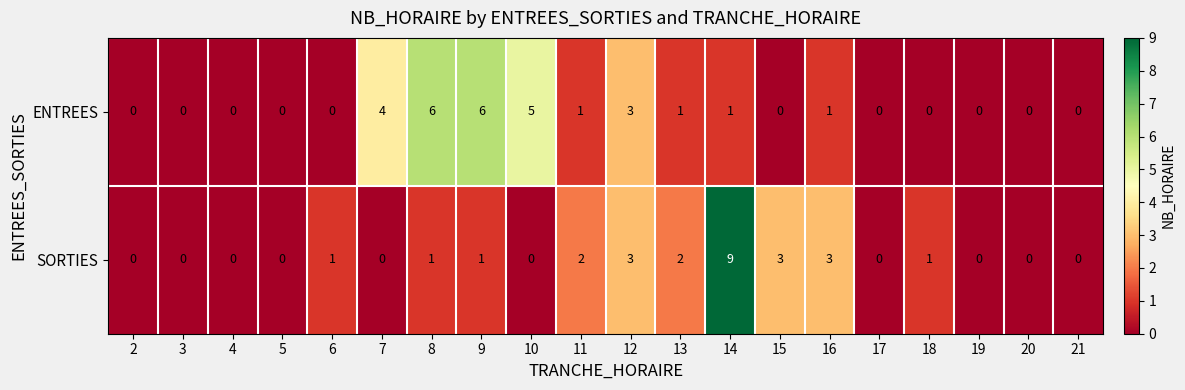

Which series changed the most between 5 and 15?

SORTIES